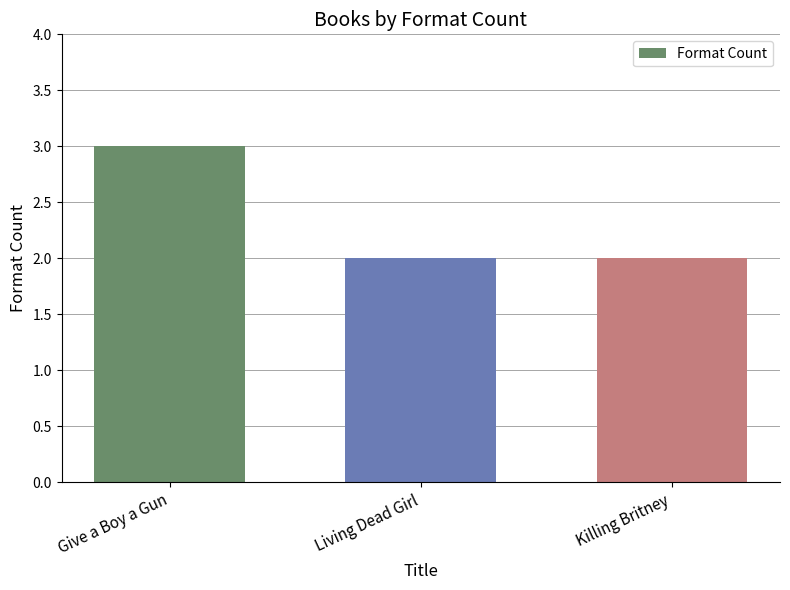

What is the difference between the values at Give a Boy a Gun and Living Dead Girl?

1